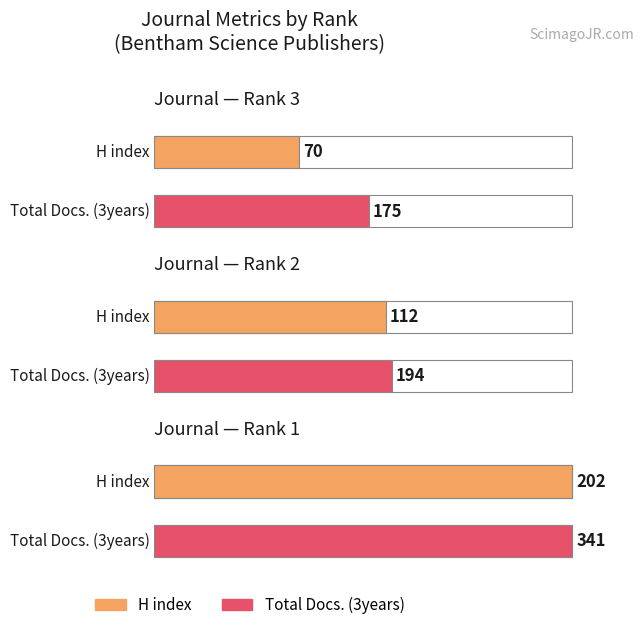

Rank the categories by Total Refs. value from lowest to highest.

Rank 3, Rank 2, Rank 1